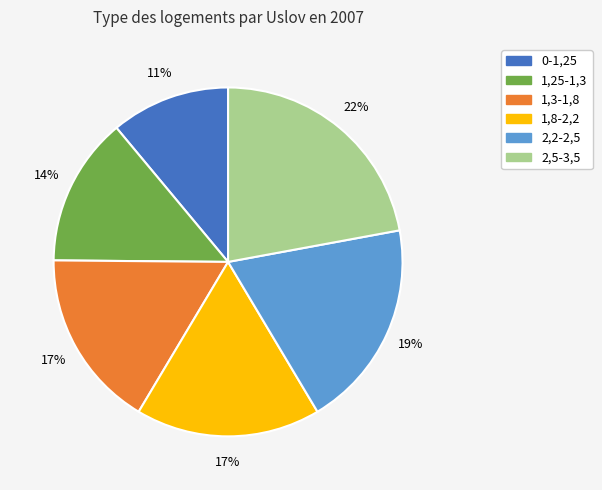

To the nearest percent, what is the difference between the 1,25-1,3 and 1,3-1,8 slice percentages?

3%